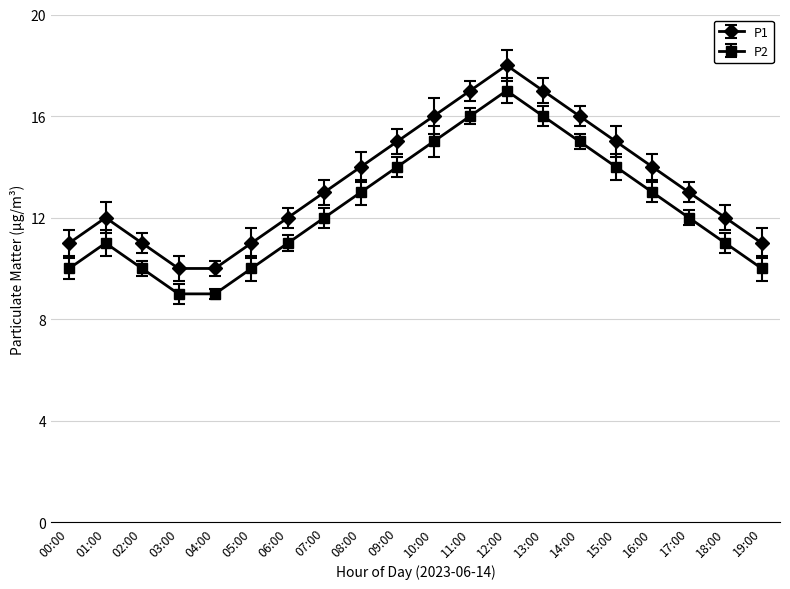

True or false: P2 and P1 cross at least once.

False